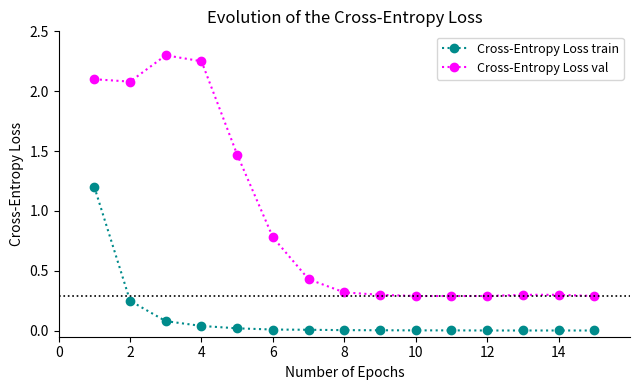

Which series has the largest range (max minus min)?

Cross-Entropy Loss val